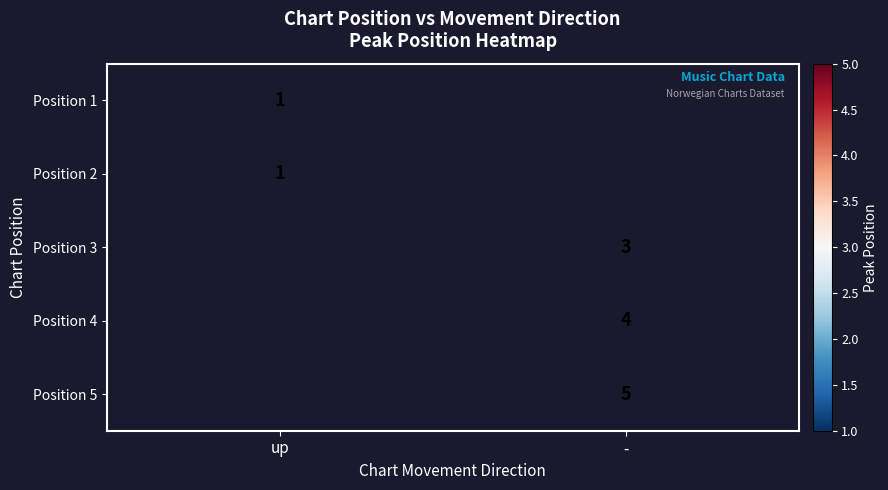

Which category has the highest value across all series?

-